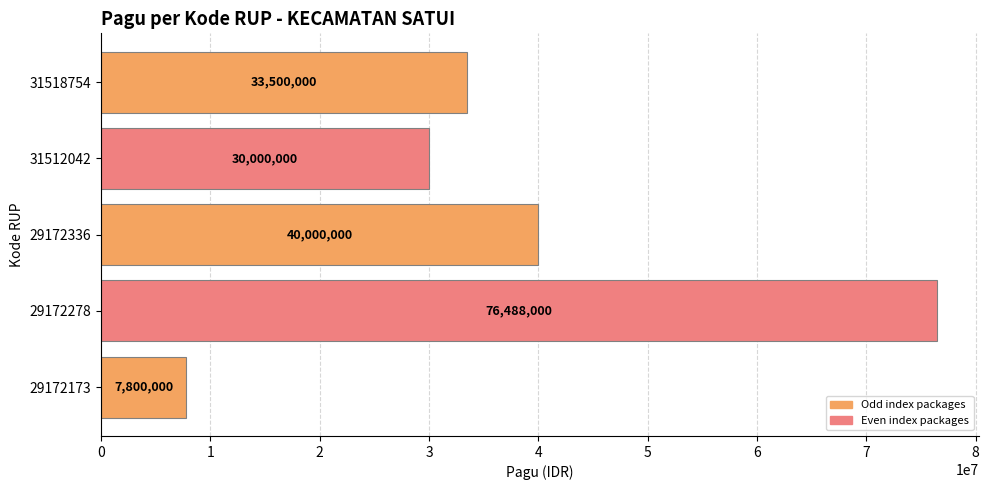

Which has a higher value, 29172278 or 29172173?

29172278